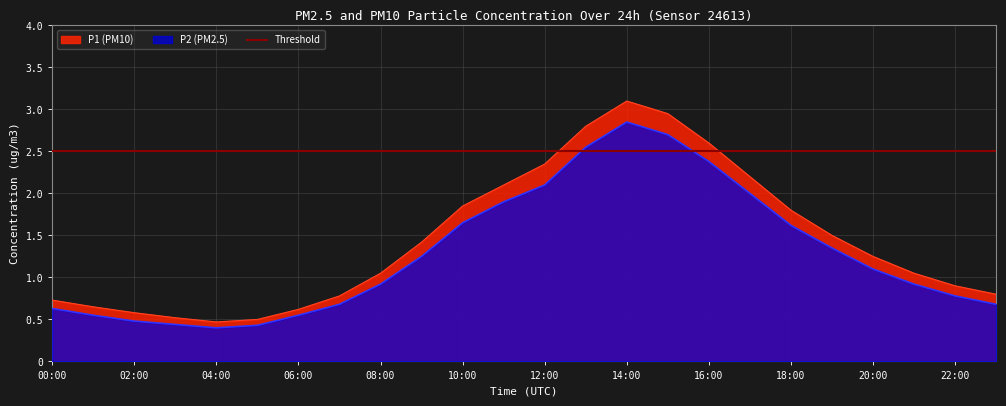

Where is the first local maximum for P2?

14:00